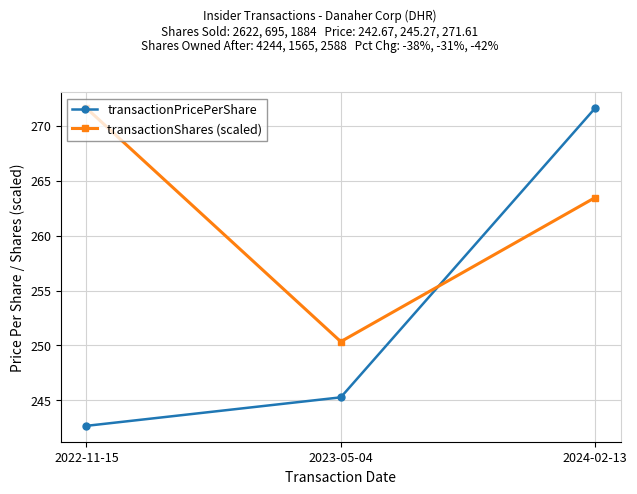

What position from the right is 2024-02-13?

1